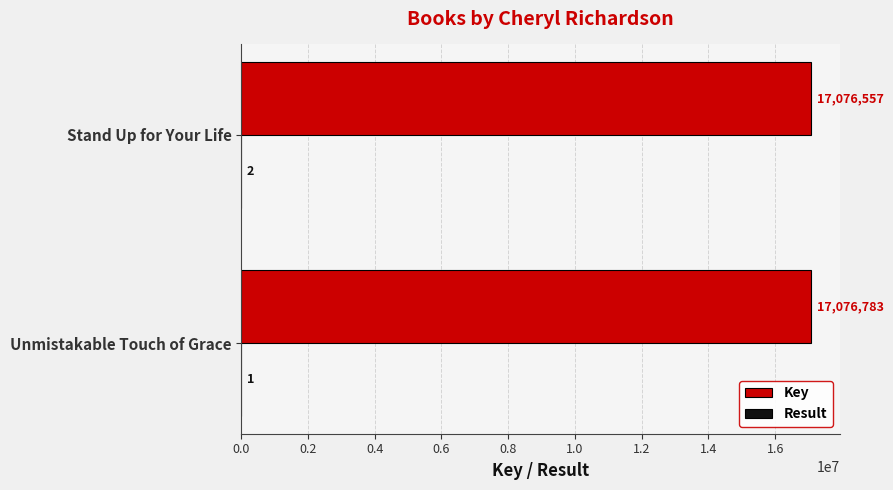

Which series changed the most between Unmistakable Touch of Grace and Stand Up for Your Life?

Key